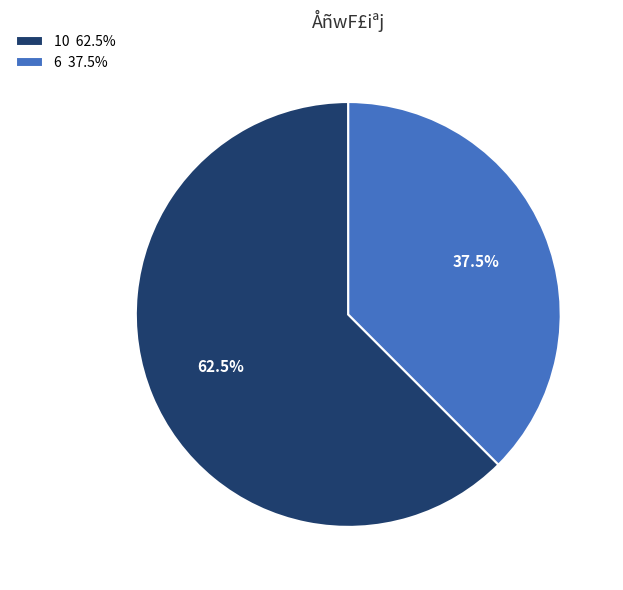

To the nearest percent, what is the difference between the 10 and 6 slice percentages?

25%